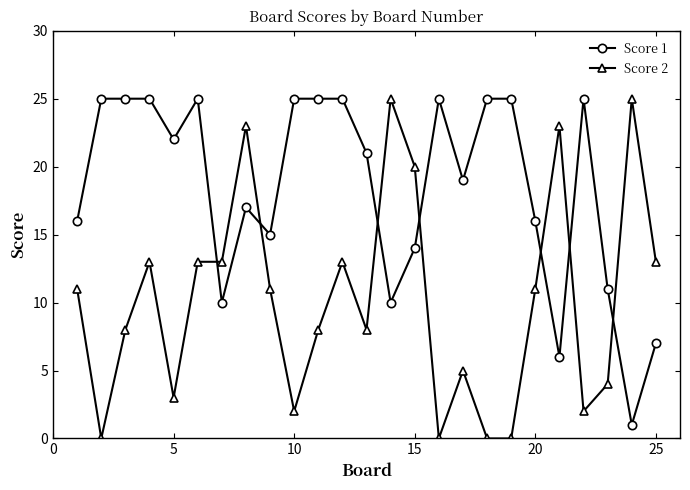

Rank the series by their average value, from lowest to highest.

Score 2, Score 1